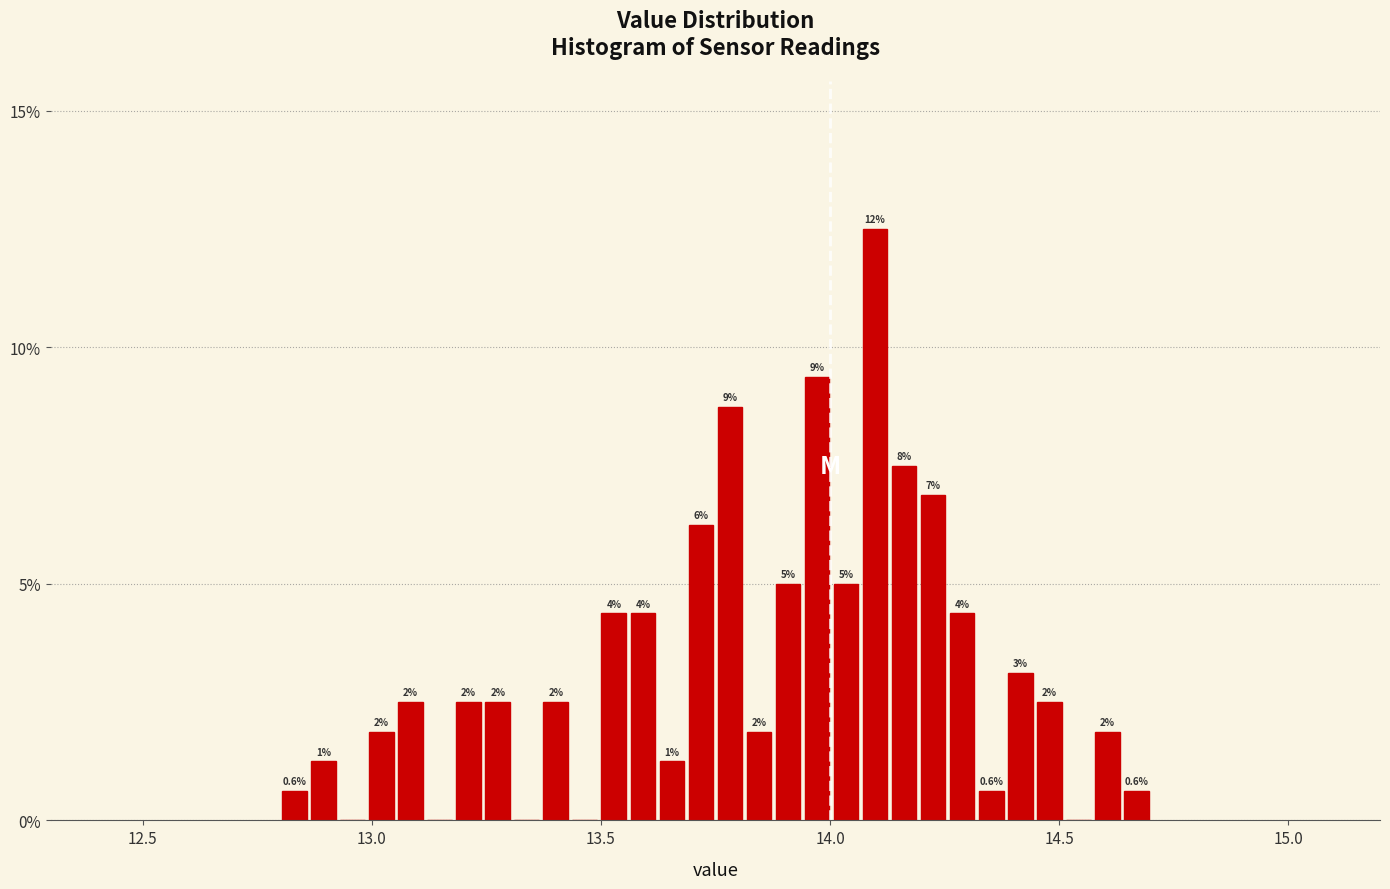

Read against the x-axis, roughly where is the centre of the tallest bar?

14.10